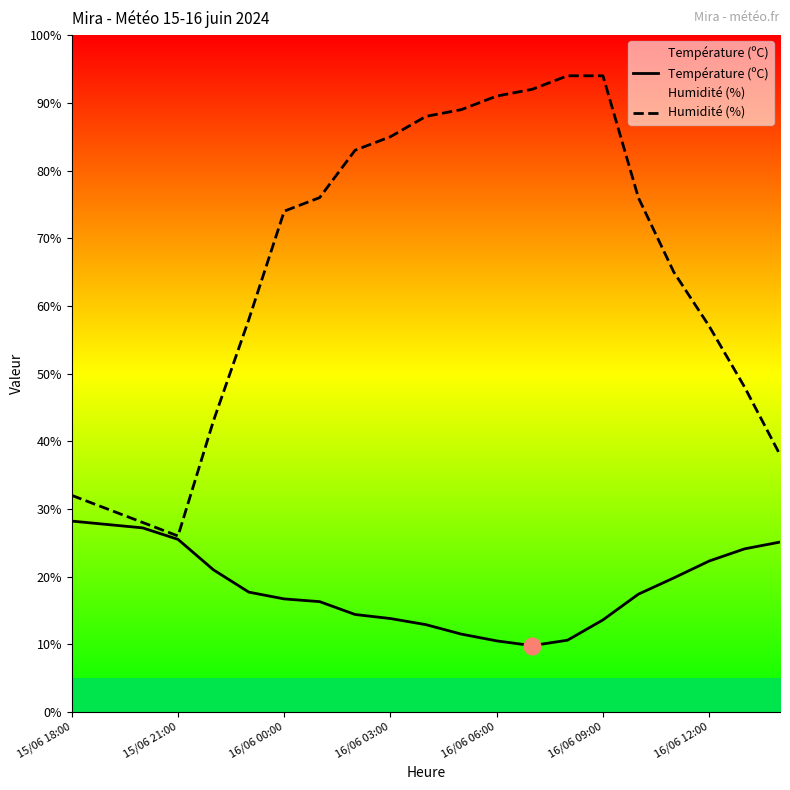

Read the Humidité (%) value at 16.

76.0